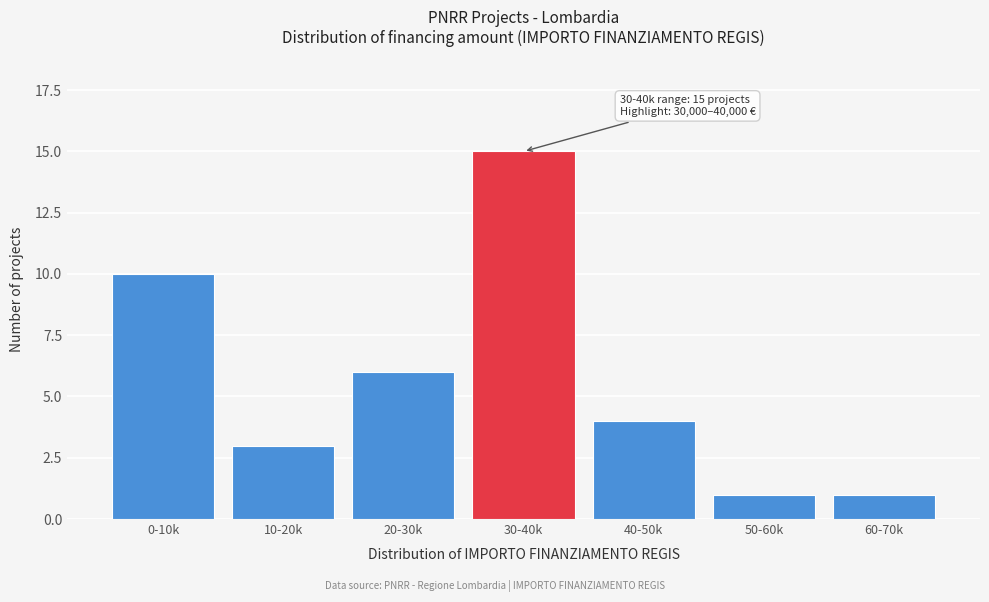

Reading left to right, list all the values displayed in this chart.

10	3	6	15	4	1	1